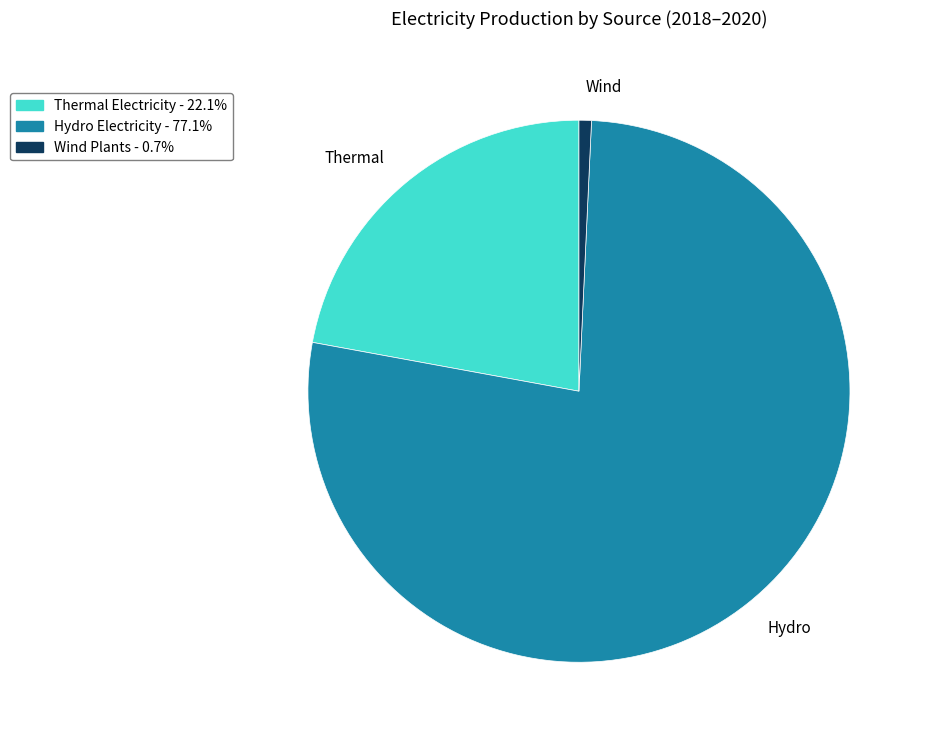

Is there any slice that represents more than half of the pie?

Yes